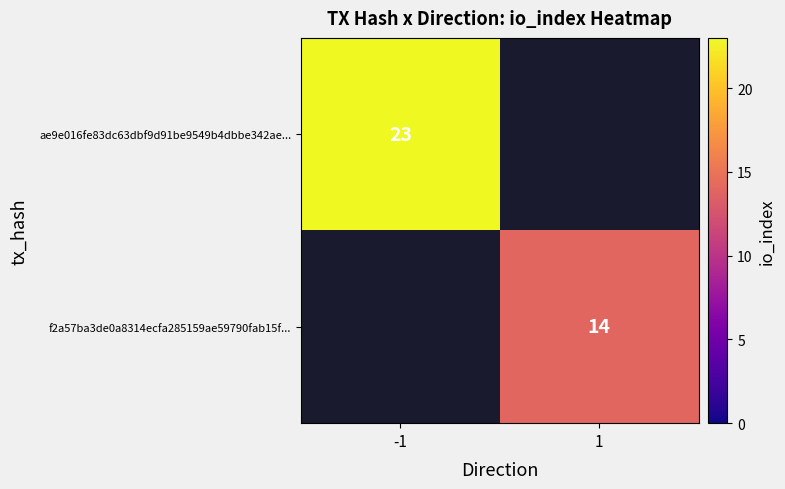

True or false: ae9e016fe83dc63dbf9d91be9549b4dbbe342ae... has a value of 11 at -1.

False